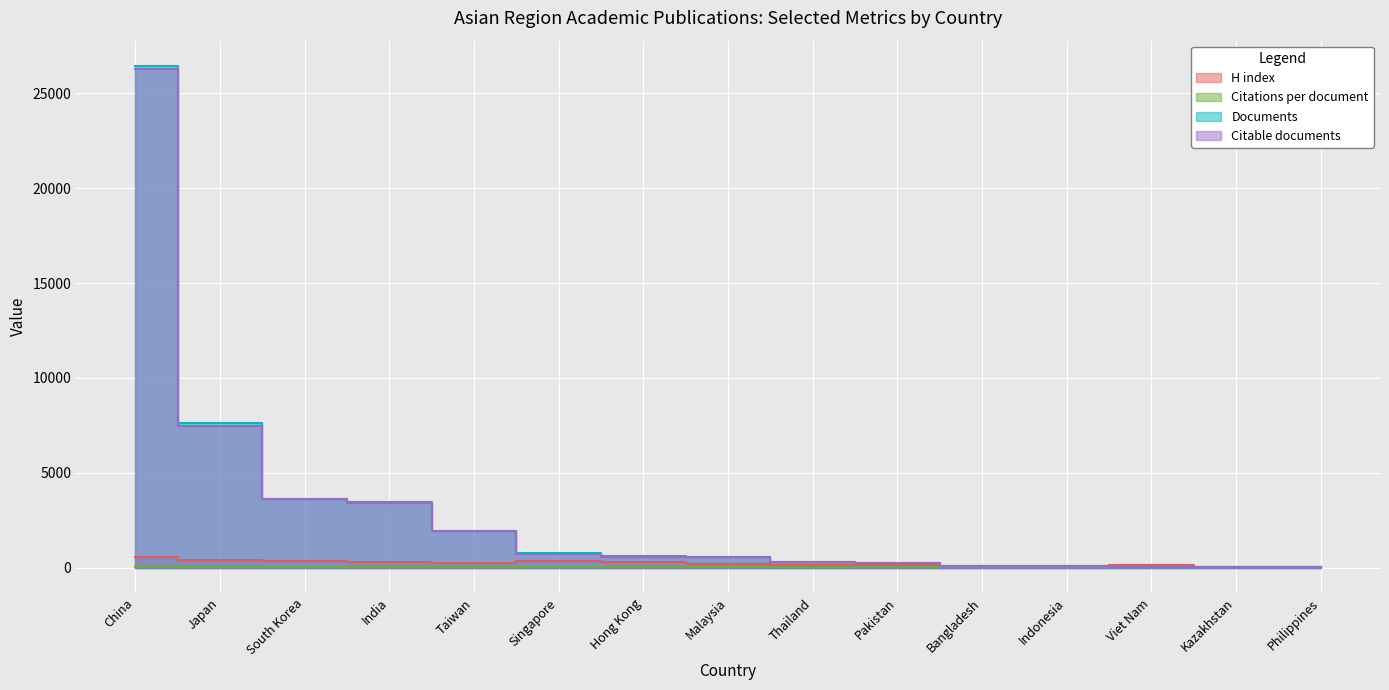

What is the sum of the Citations per document values at Bangladesh and Taiwan?

52.1